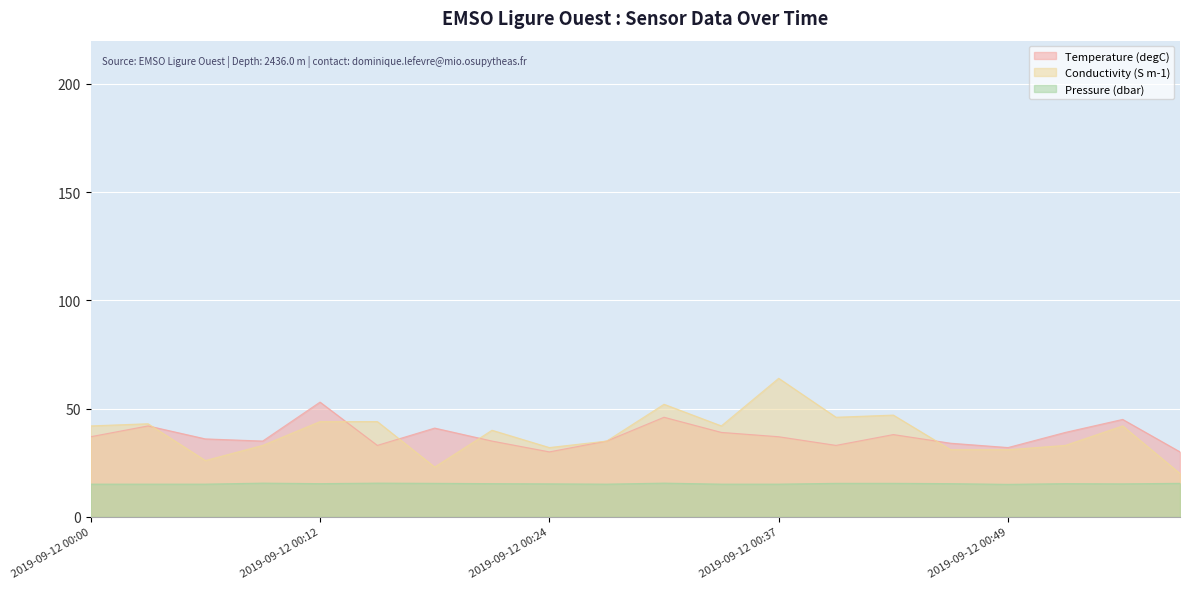

What is the value of the Temperature (degC) point at the 3rd from the left?

36.0